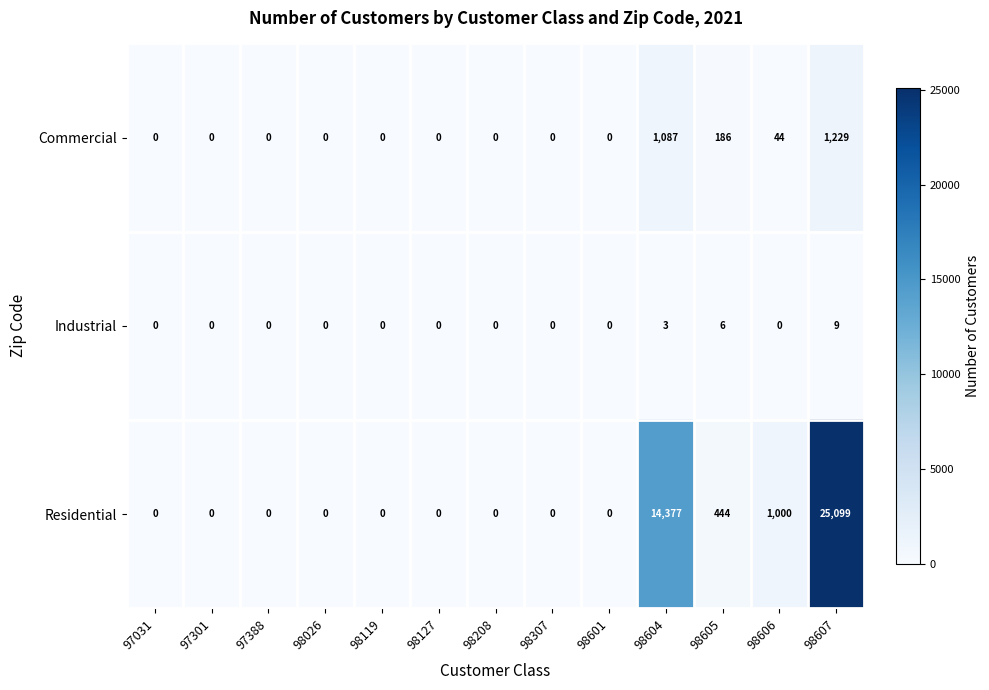

Rank the series by their maximum value, from lowest to highest.

Industrial, Commercial, Residential